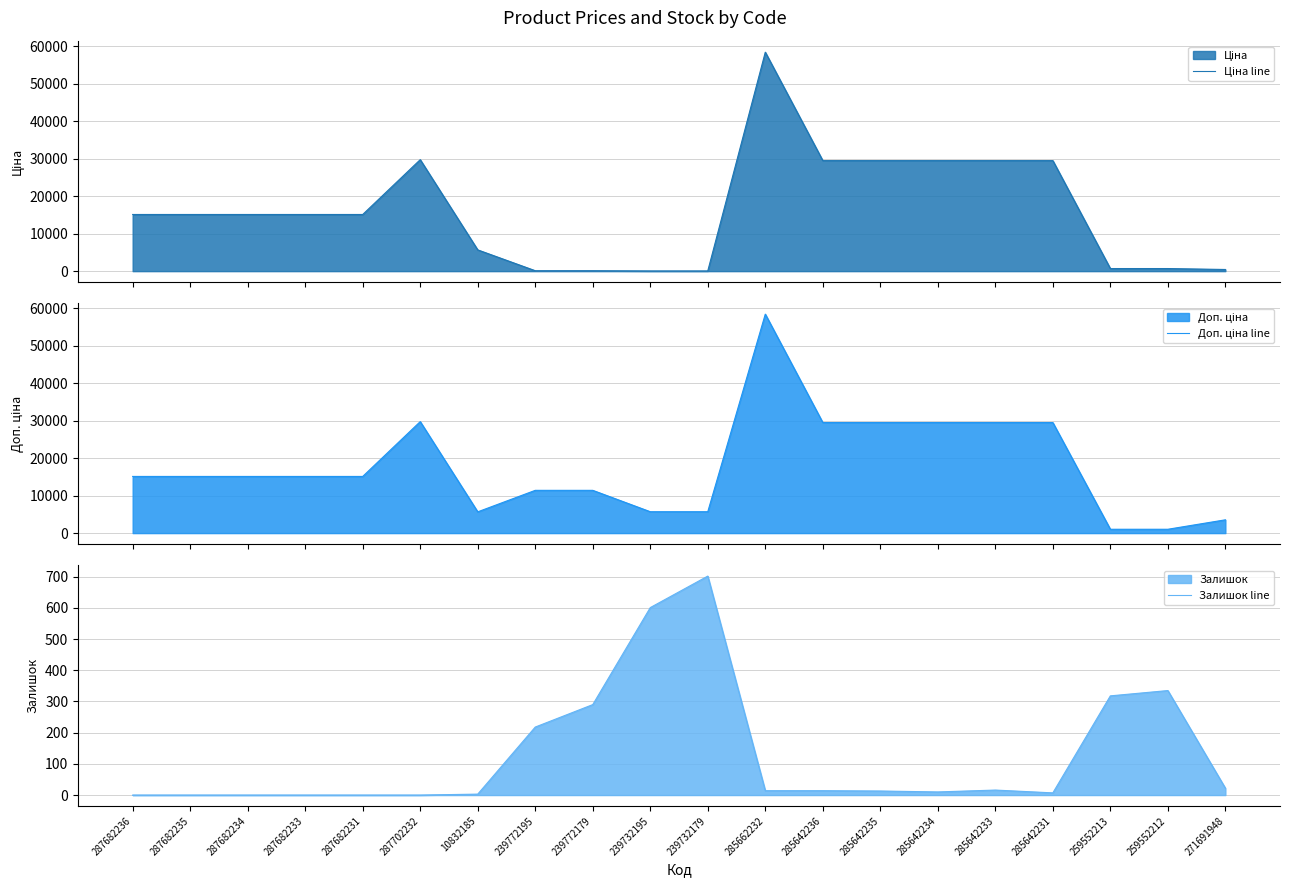

Between 287682236 and 287682233, which is larger?

287682236